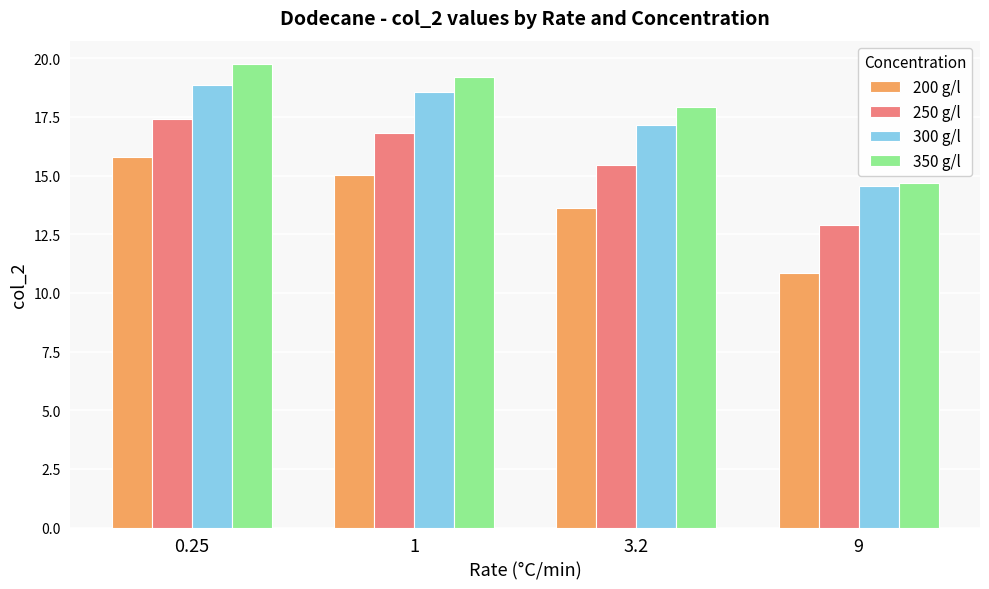

What position from the left is 9?

4